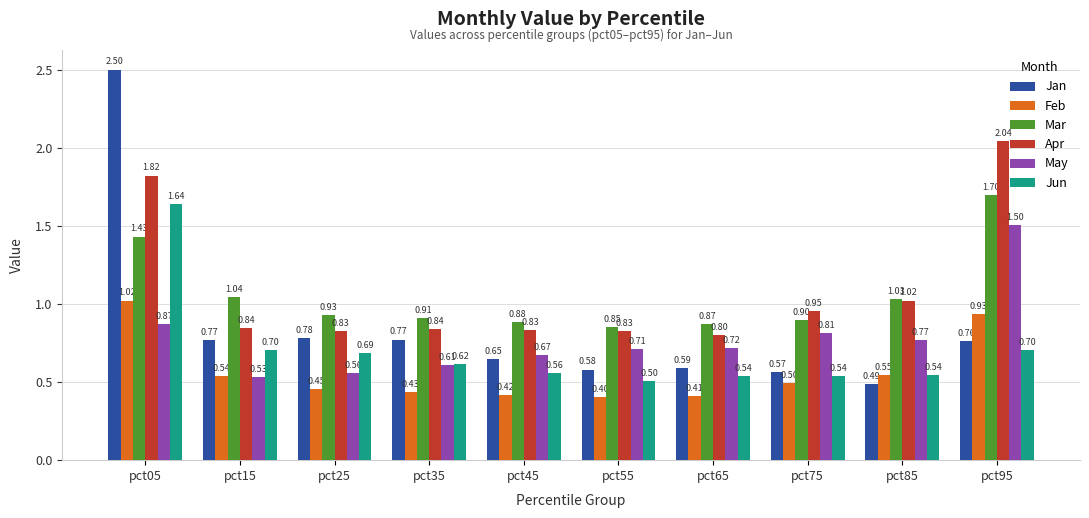

What value does the Apr series have at pct35?

0.8